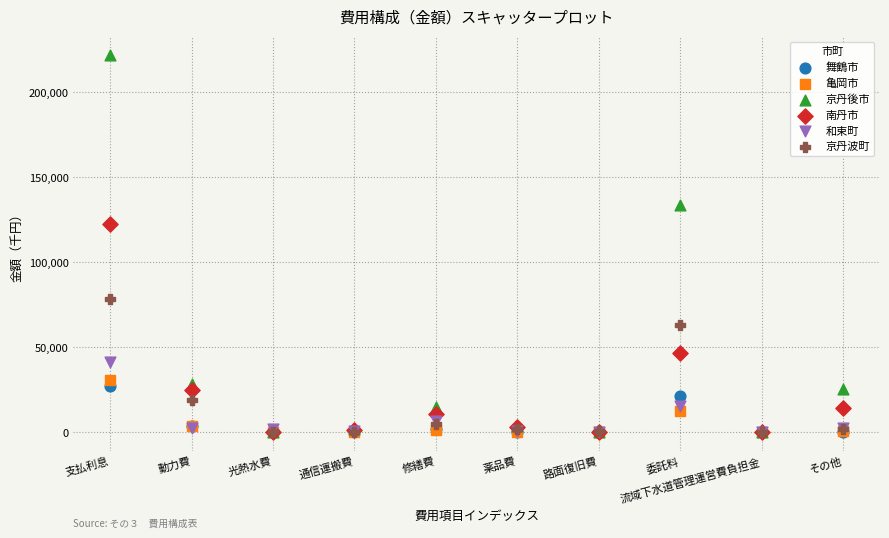

Across all series, what Y value is closest to 110832?

122696